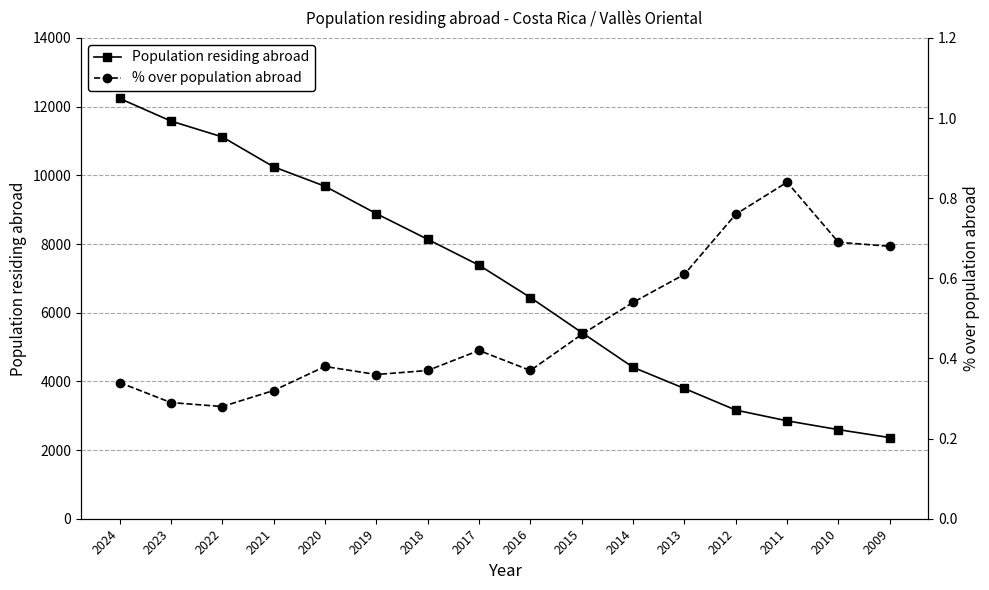

True or false: Population residing abroad and % over population abroad cross at least once.

False